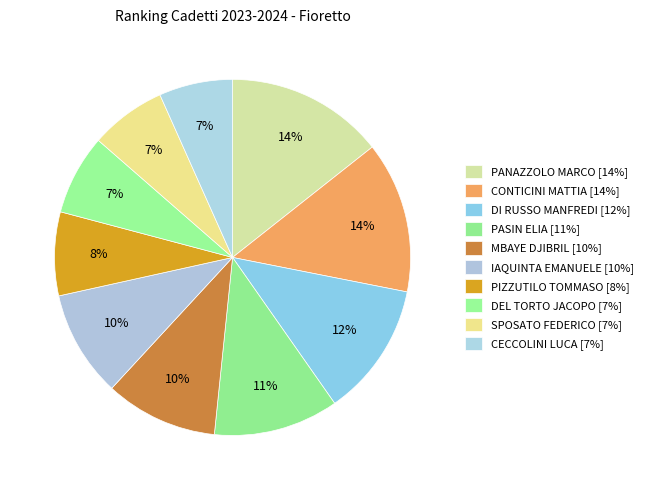

Is it true that PANAZZOLO MARCO is 29% of the pie?

False